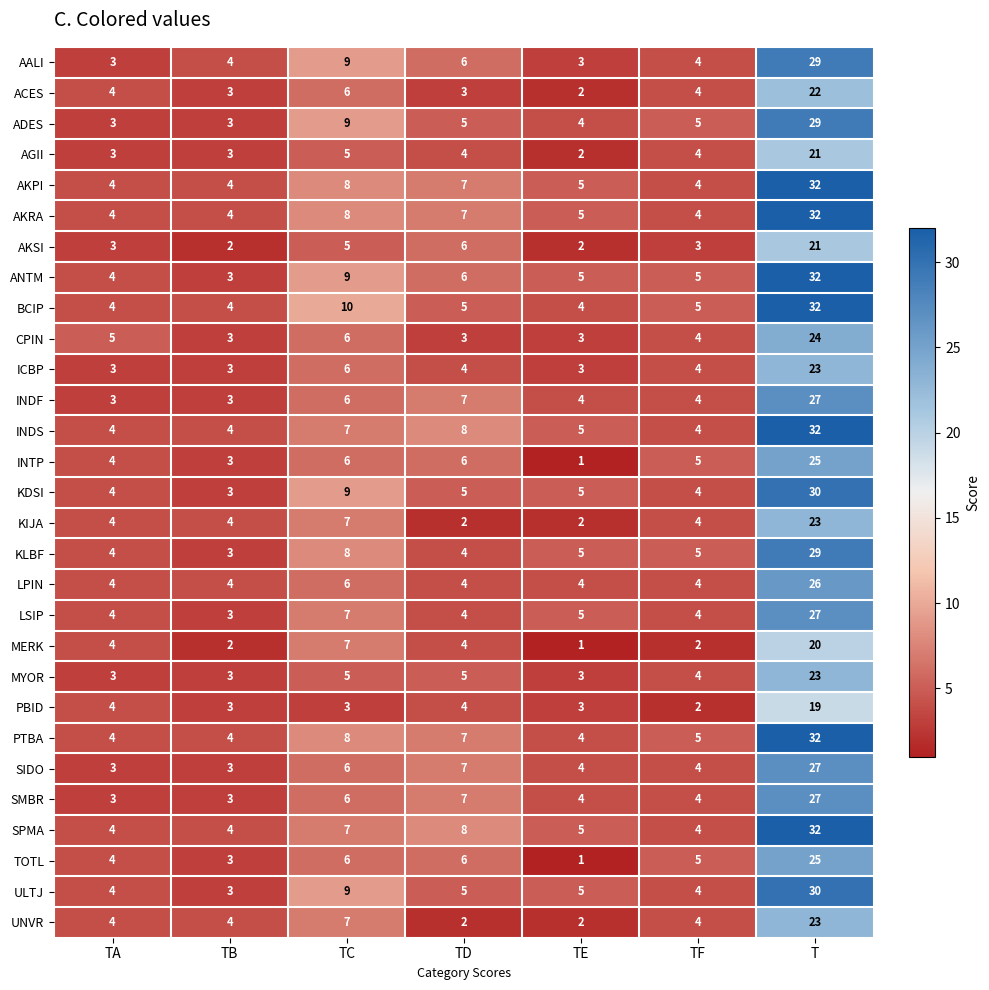

Which series has the largest range (max minus min)?

ANTM